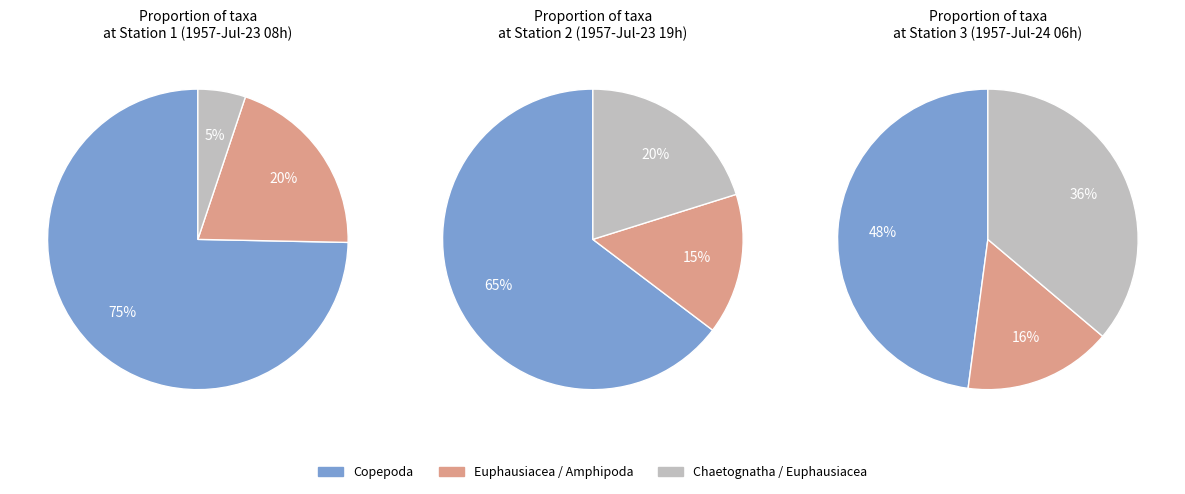

Is there a majority slice in this chart?

Yes